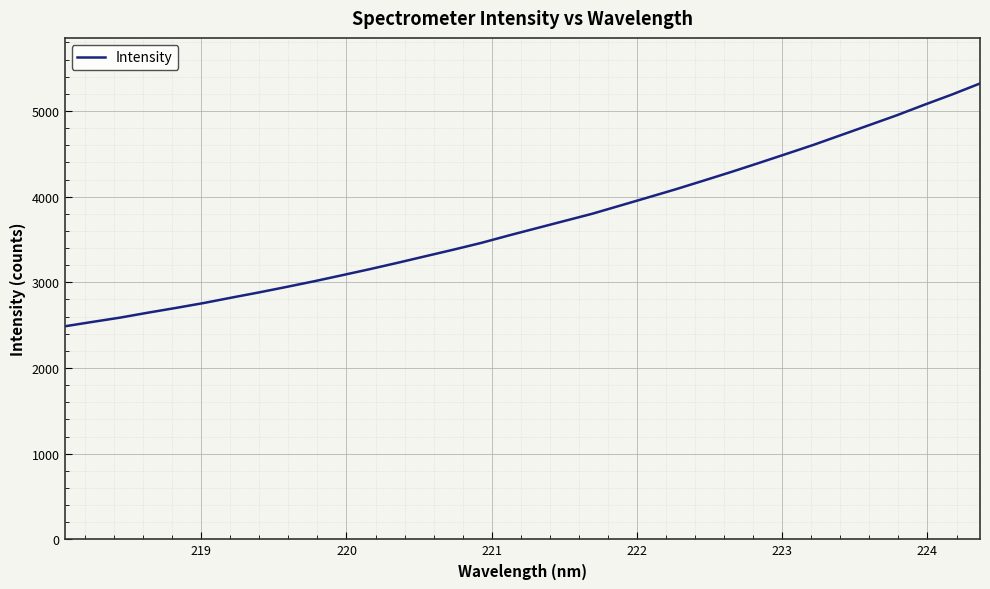

What is the average value?

3697.5